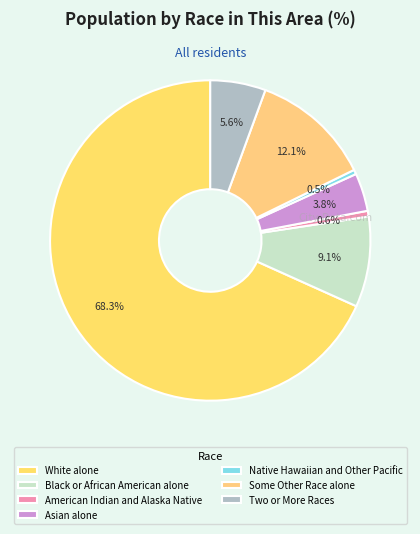

How many segments does this pie chart have?

7